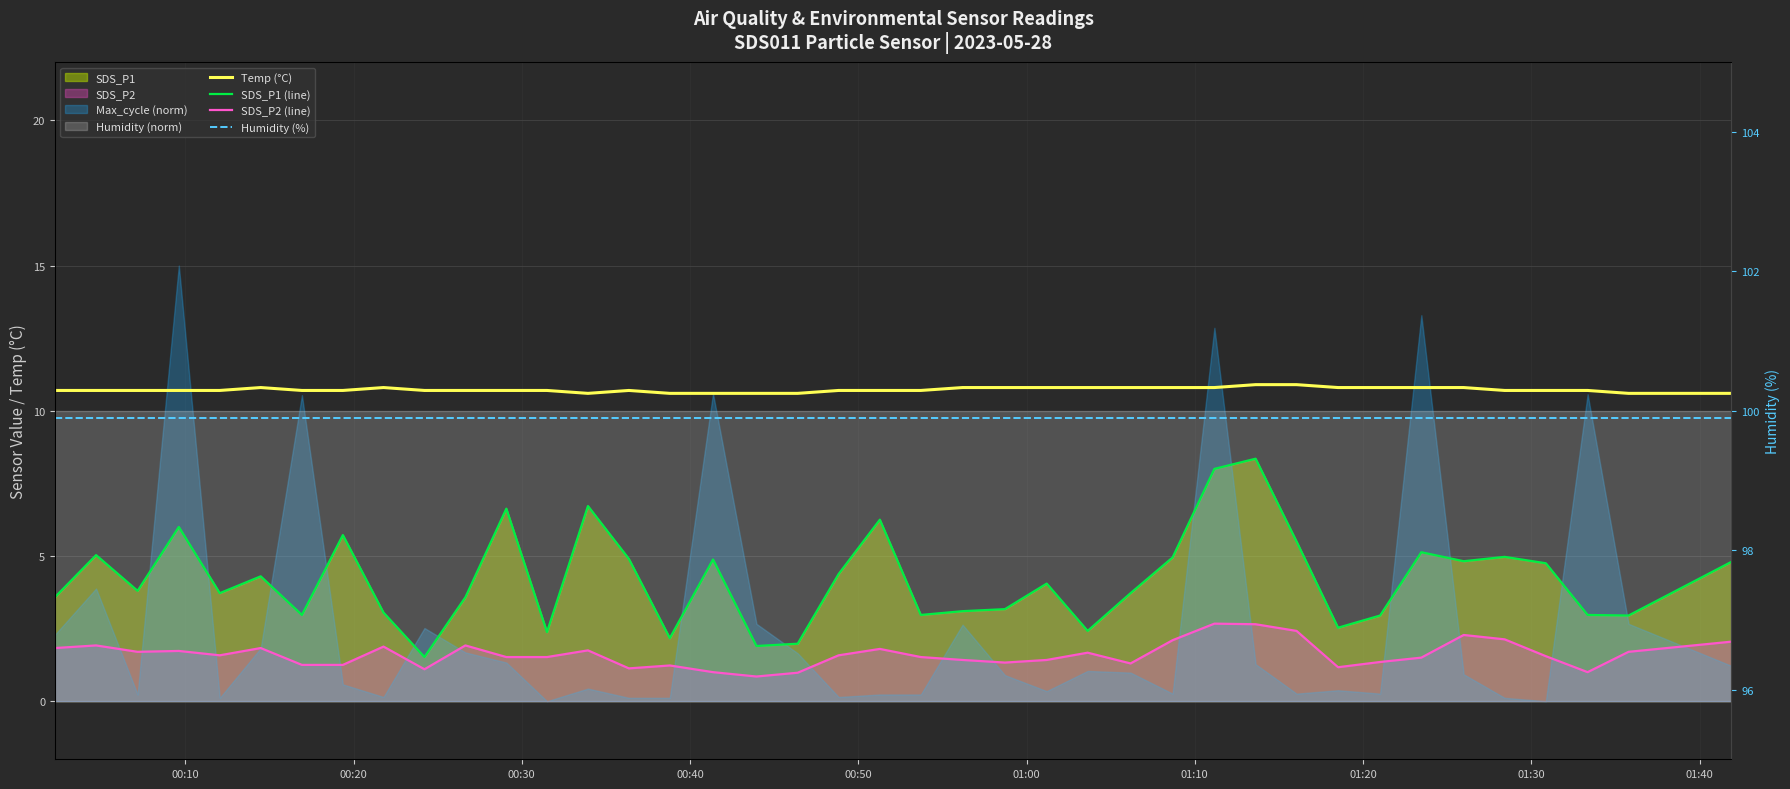

True or false: Temp (°C) and SDS_P1 (line) intersect in this chart.

False